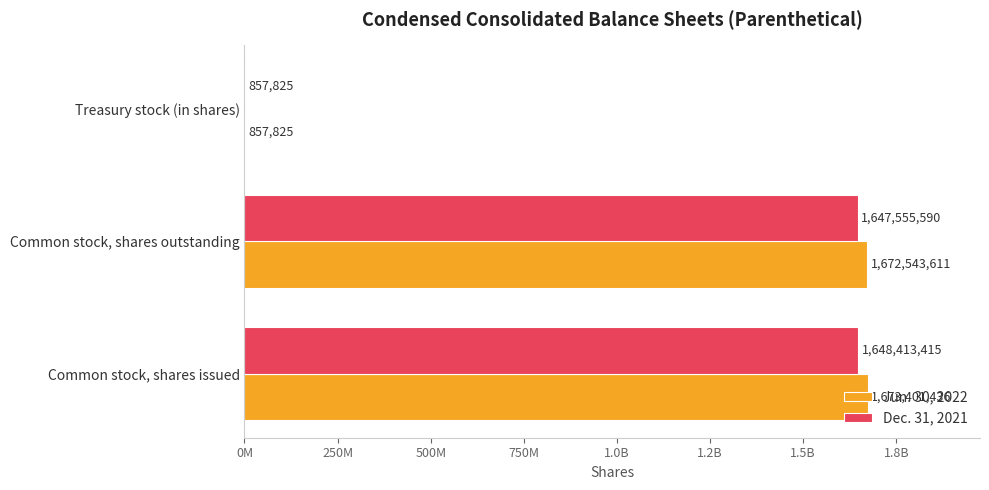

What are all the series names shown in the legend?

Jun. 30, 2022, Dec. 31, 2021